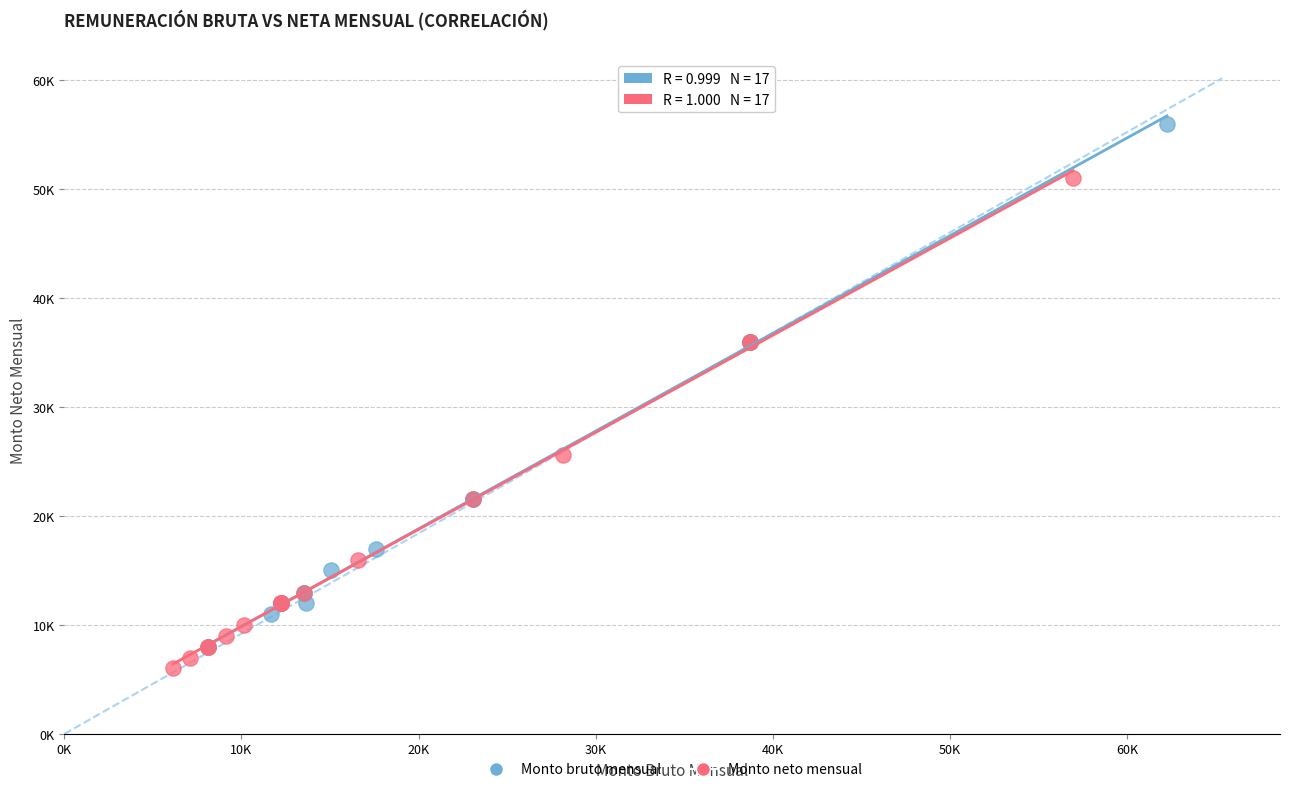

Which series contains the highest Y value?

Monto bruto mensual